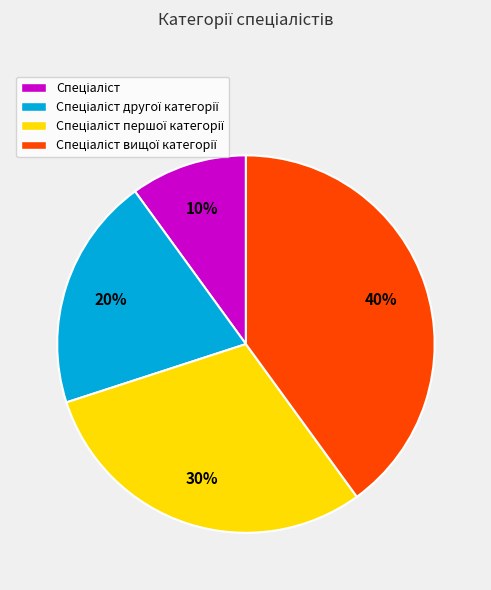

To the nearest percent, what is the difference between the largest and smallest slice percentages?

30%